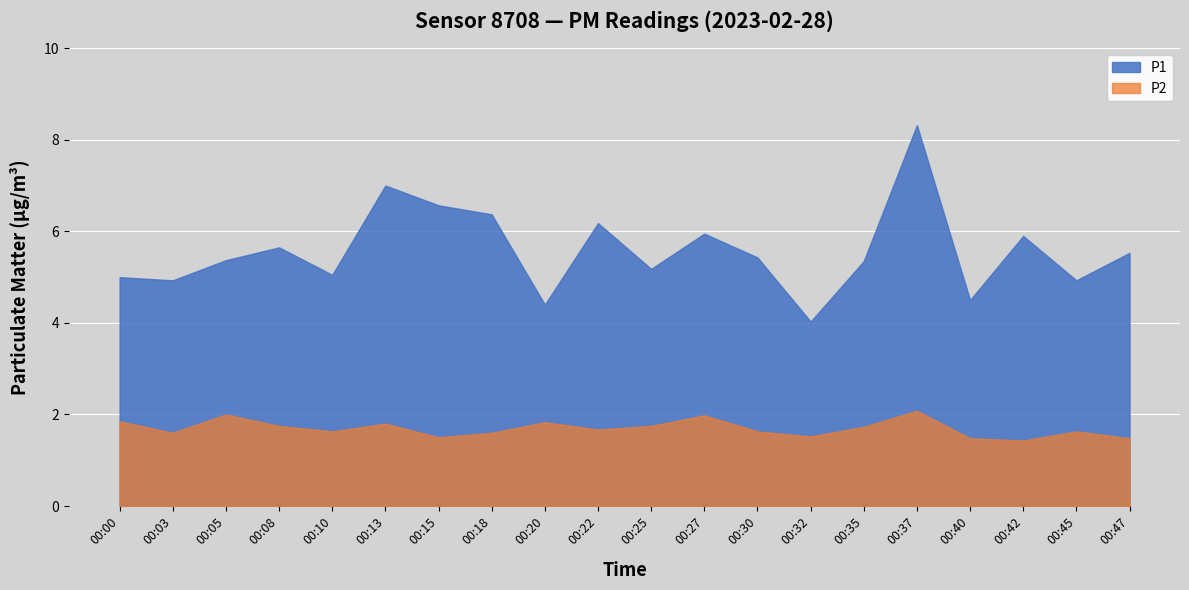

True or false: P1 and P2 cross at least once.

False